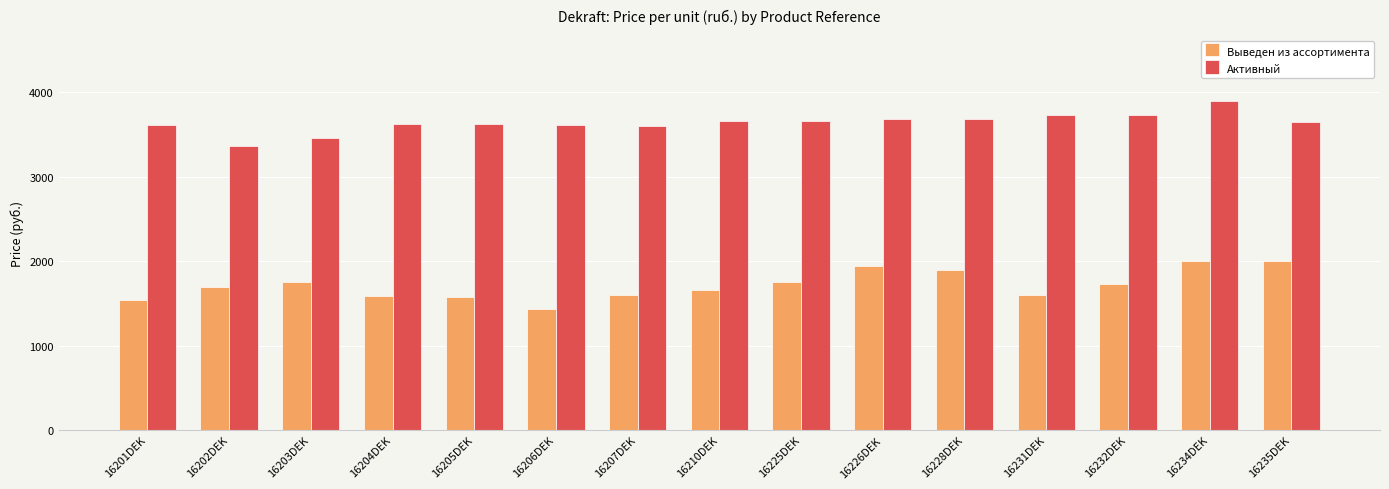

Between 16202DEK and 16228DEK, which series saw the biggest shift?

Активный